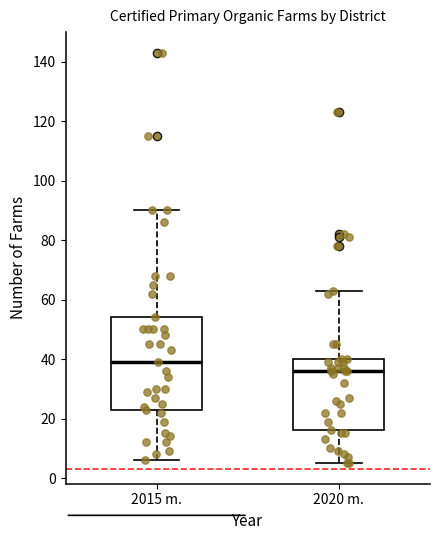

Which box's median line is the highest?

2015 m.